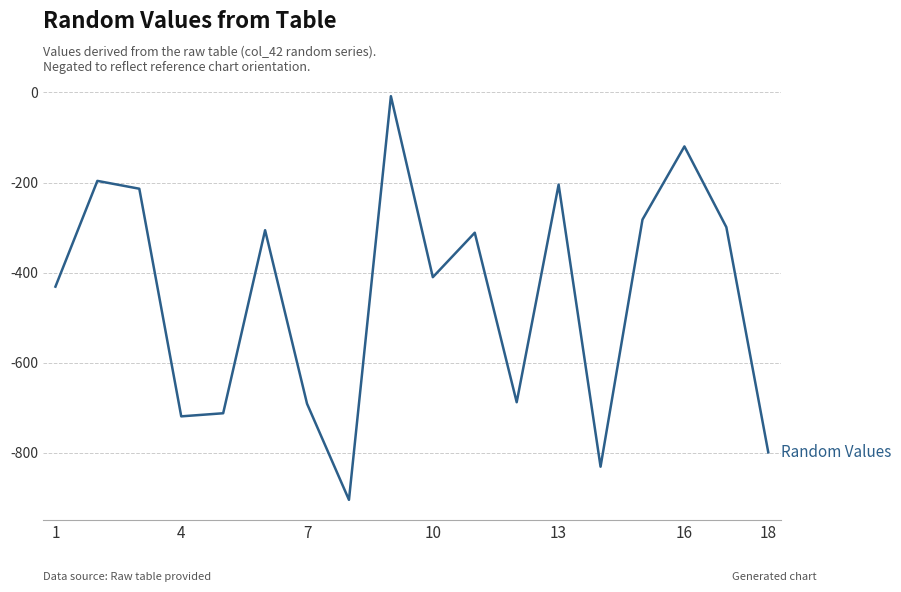

What is the smallest value displayed?

-904.0